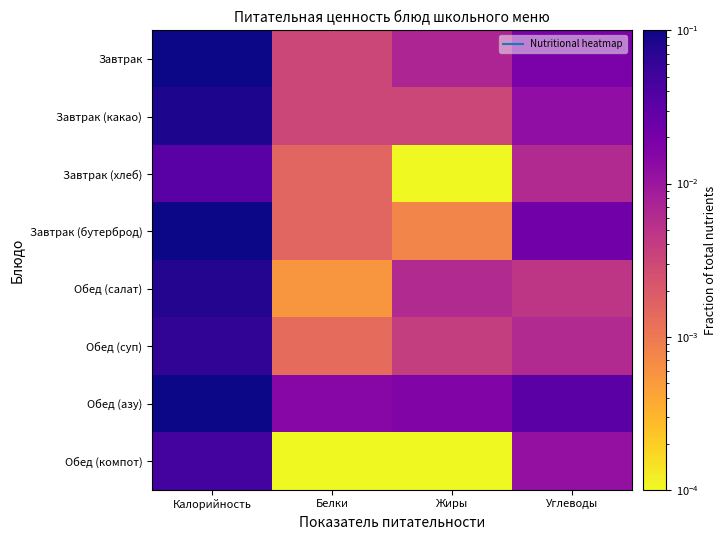

Reading left to right, extract all data points from this chart.

Завтрак: Калорийность=0.1	Белки=0.0	Жиры=0.0	Углеводы=0.0
Завтрак (какао): Калорийность=0.1	Белки=0.0	Жиры=0.0	Углеводы=0.0
Завтрак (хлеб): Калорийность=0.0	Белки=0.0	Жиры=0.0	Углеводы=0.0
Завтрак (бутерброд): Калорийность=0.1	Белки=0.0	Жиры=0.0	Углеводы=0.0
Обед (салат): Калорийность=0.1	Белки=0.0	Жиры=0.0	Углеводы=0.0
Обед (суп): Калорийность=0.1	Белки=0.0	Жиры=0.0	Углеводы=0.0
Обед (азу): Калорийность=0.3	Белки=0.0	Жиры=0.0	Углеводы=0.0
Обед (компот): Калорийность=0.0	Белки=0.0	Жиры=0.0	Углеводы=0.0